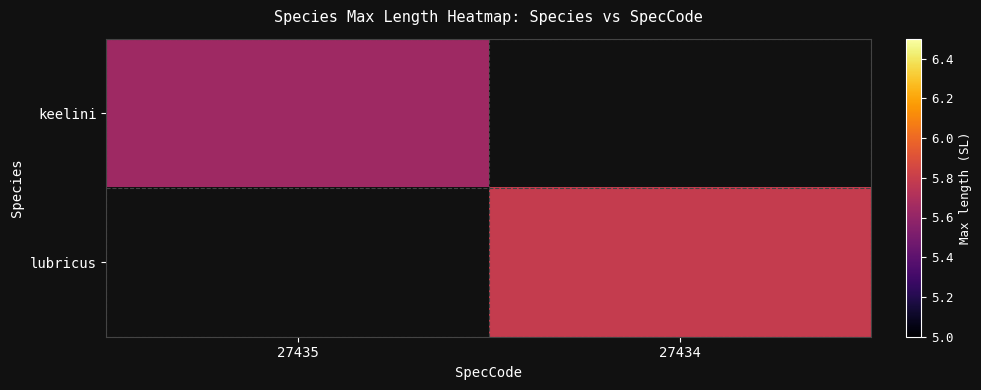

The value of keelini at 27435 is 5.6. True or false?

True